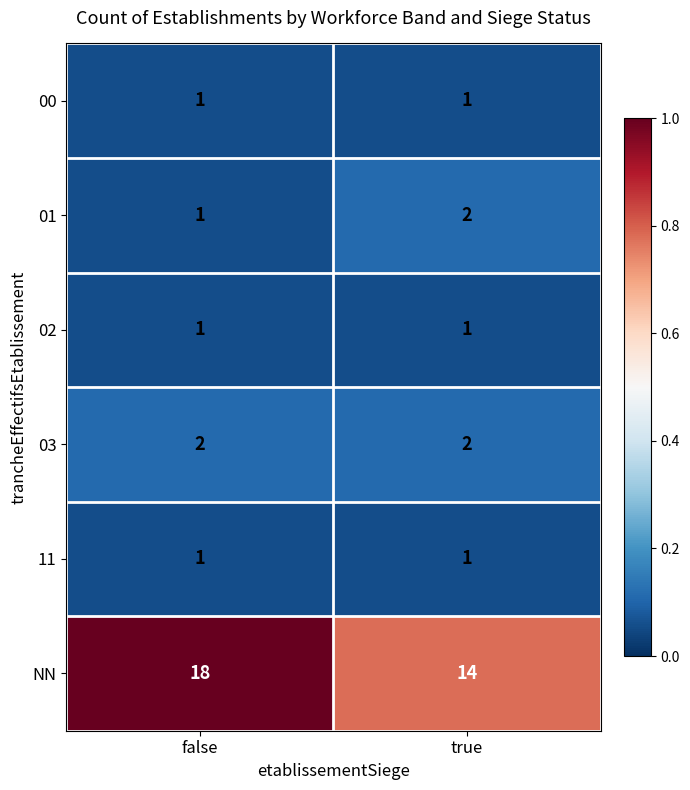

Reading left to right, list all the values displayed in this chart.

00: false=1	true=1
01: false=1	true=2
02: false=1	true=1
03: false=2	true=2
11: false=1	true=1
NN: false=18	true=14